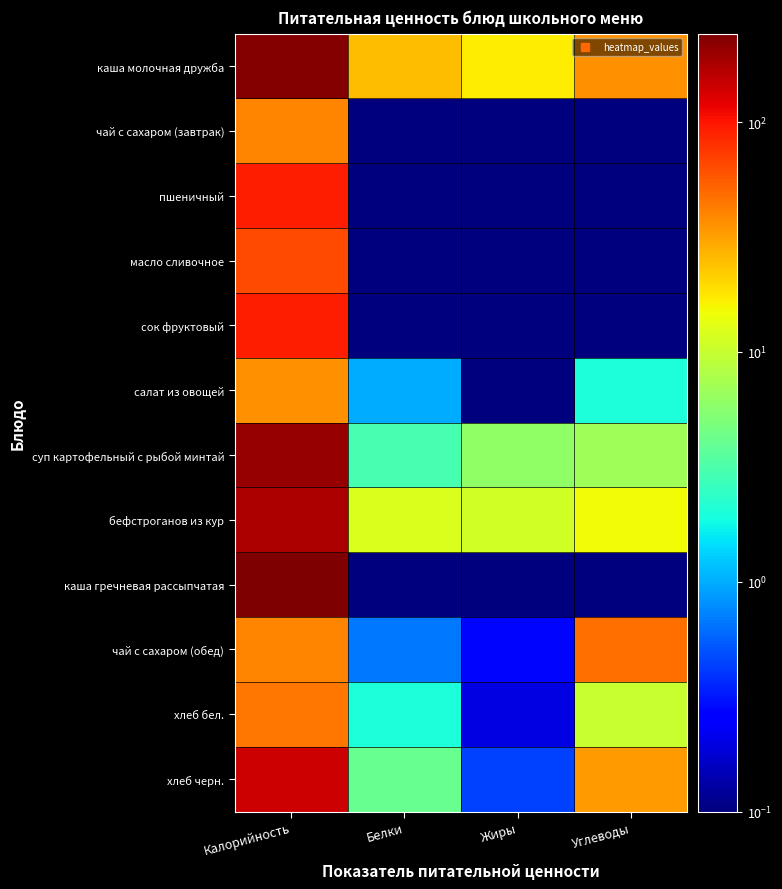

What is the difference between the highest and lowest values at Белки?

25.0